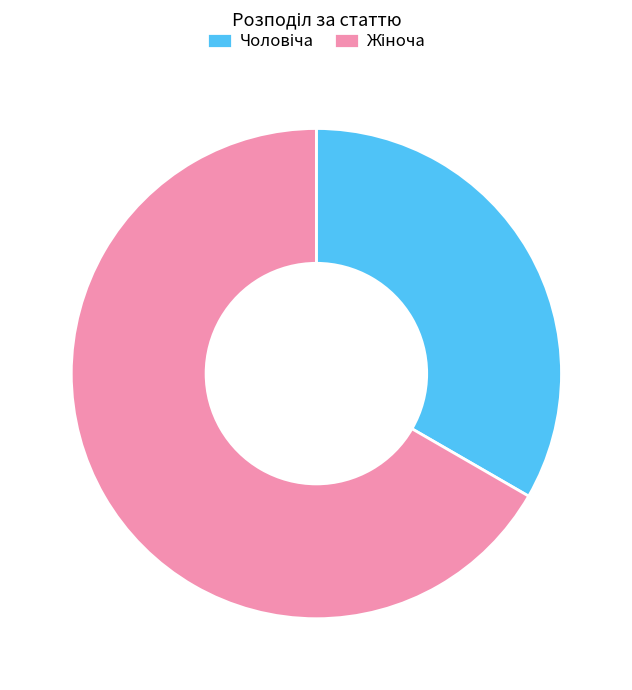

Does any single category account for the majority?

Yes